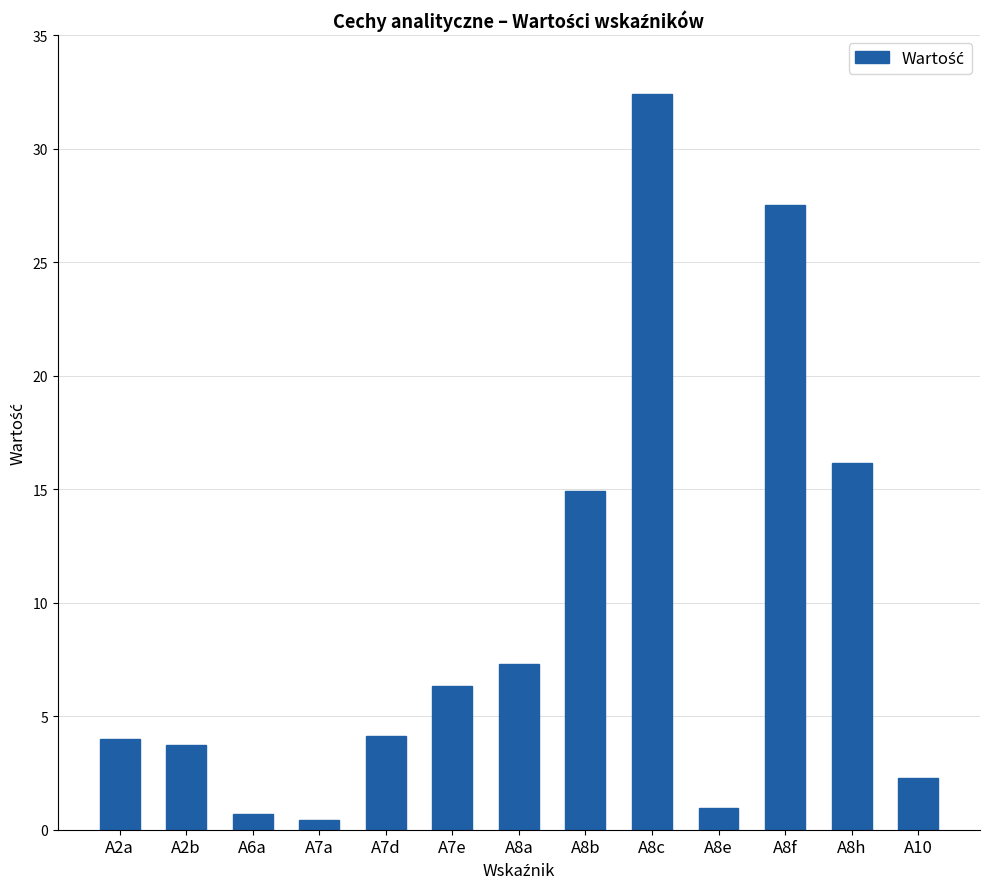

The chart shows a value of 2.3 at A10. True or false?

True